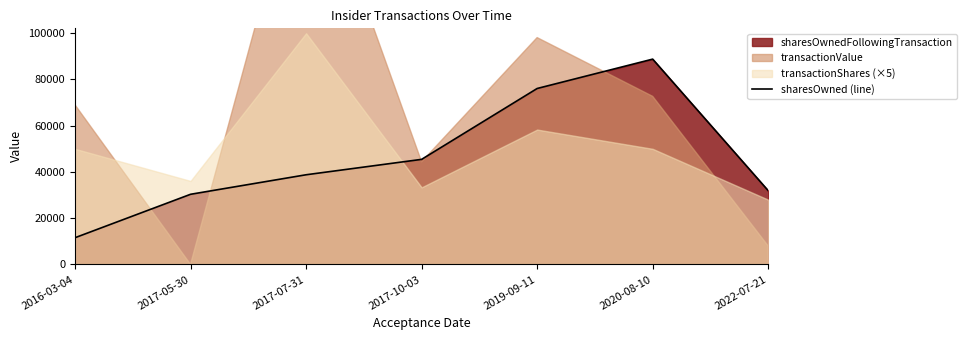

How many interior local peaks (higher than both neighbors) does the data have?

1